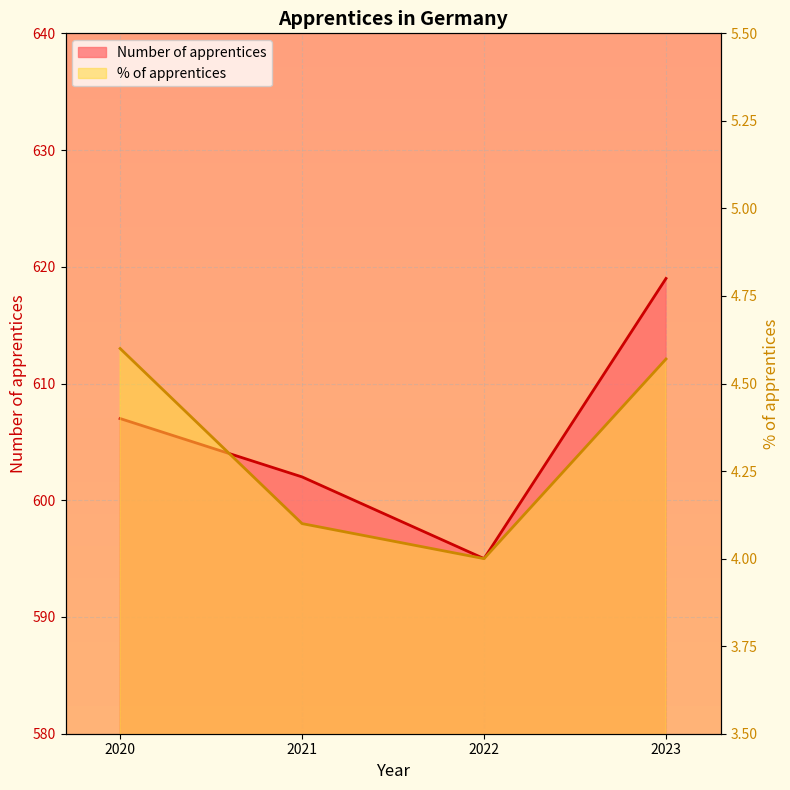

What is the value of the % of apprentices point at the 2nd from the left?

4.1